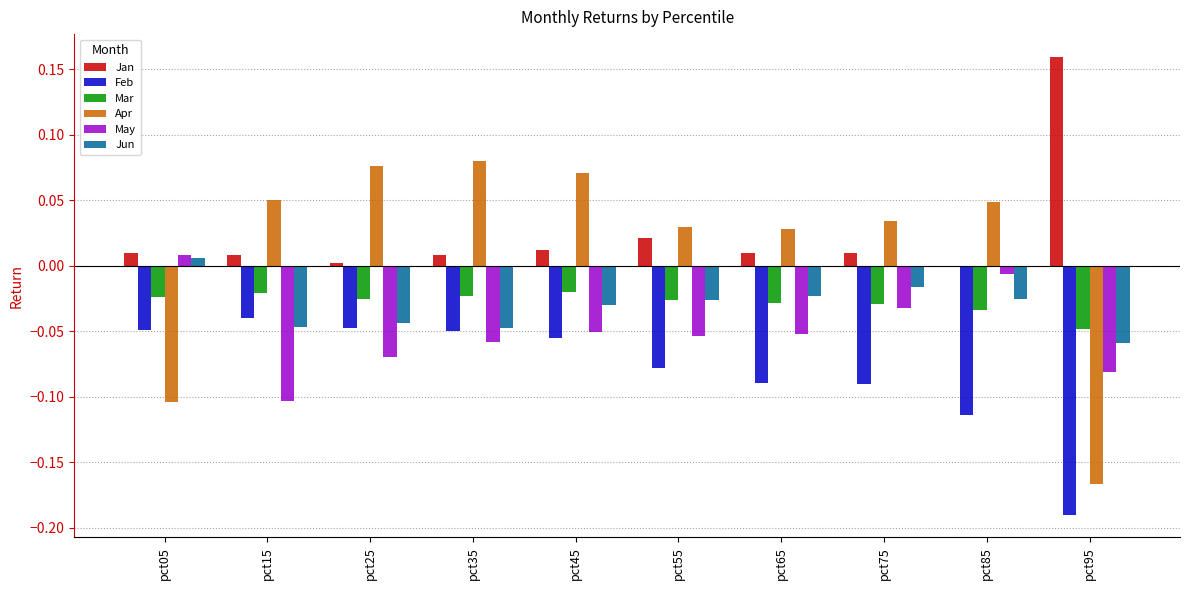

What is the sum of all Jun values?

-0.3